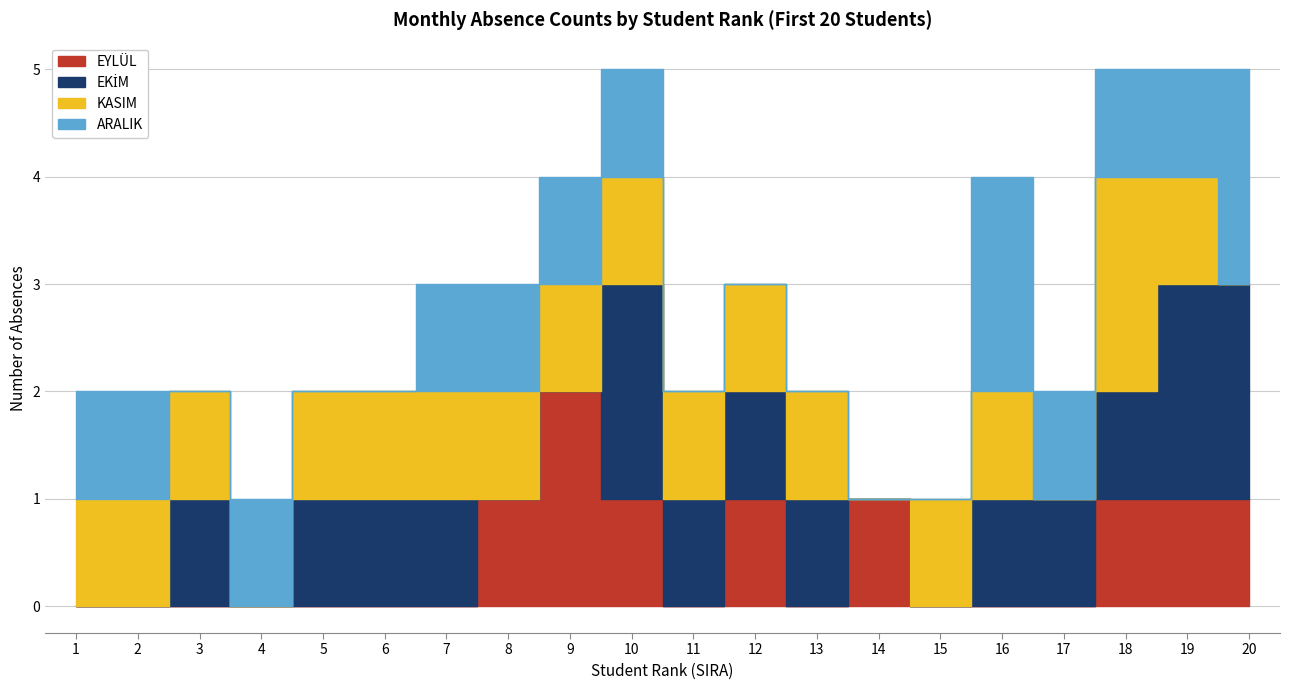

How many series are shown in this chart?

4